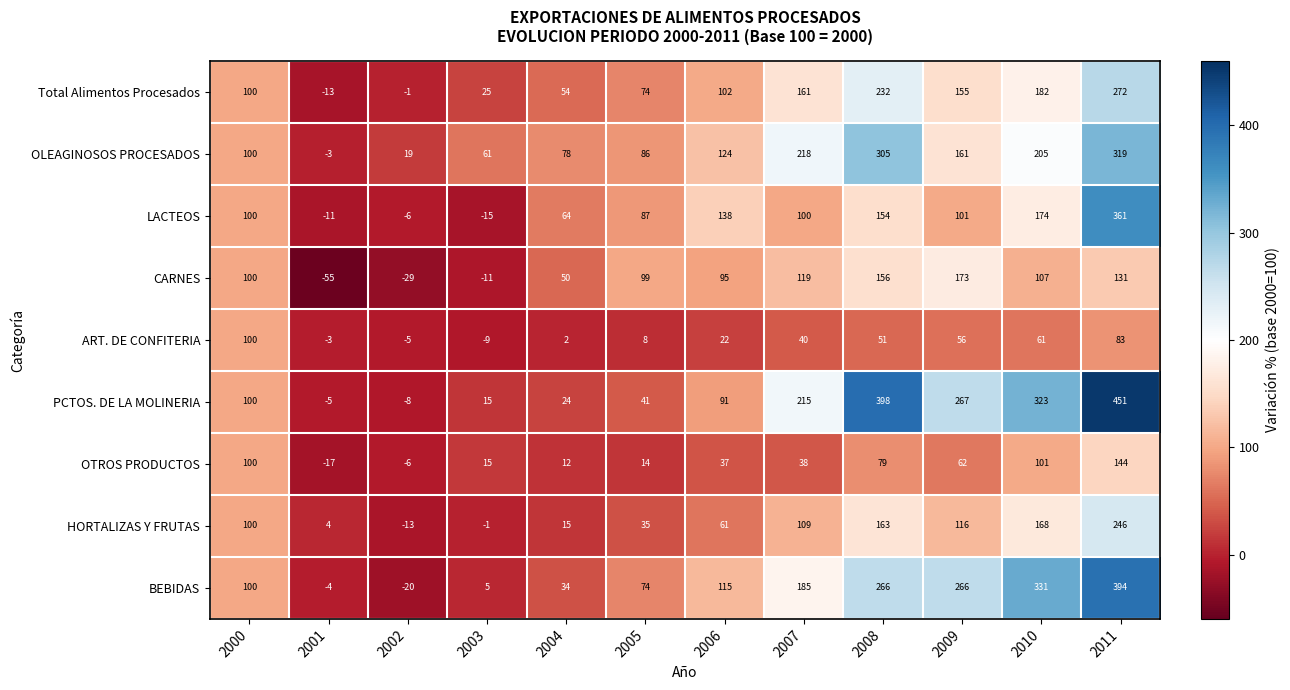

What is the sum of the OLEAGINOSOS PROCESADOS values at 2001 and 2011?

316